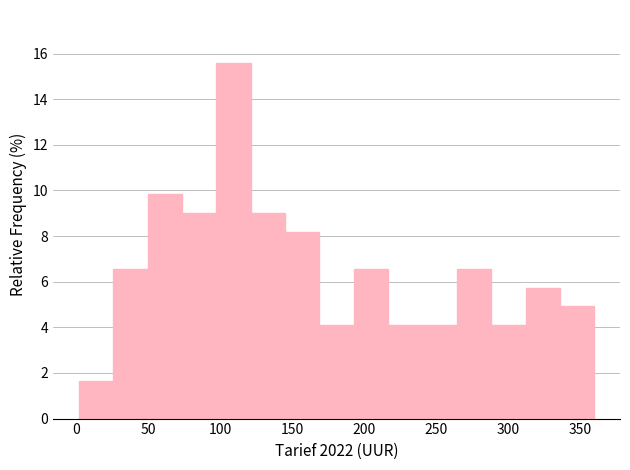

How tall is the bar that spans 25 to 50 on the x-axis? Neither the bar edges nor the heights are printed on the chart, so give them approximately, as read against the axes.

6.6